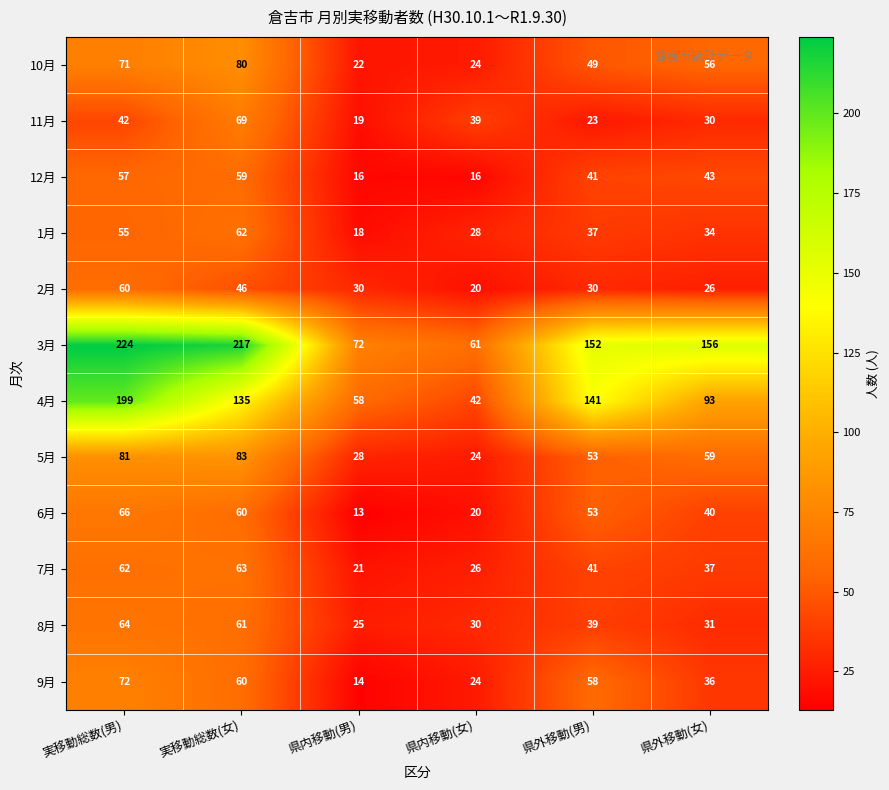

How many data points does each series have?

6